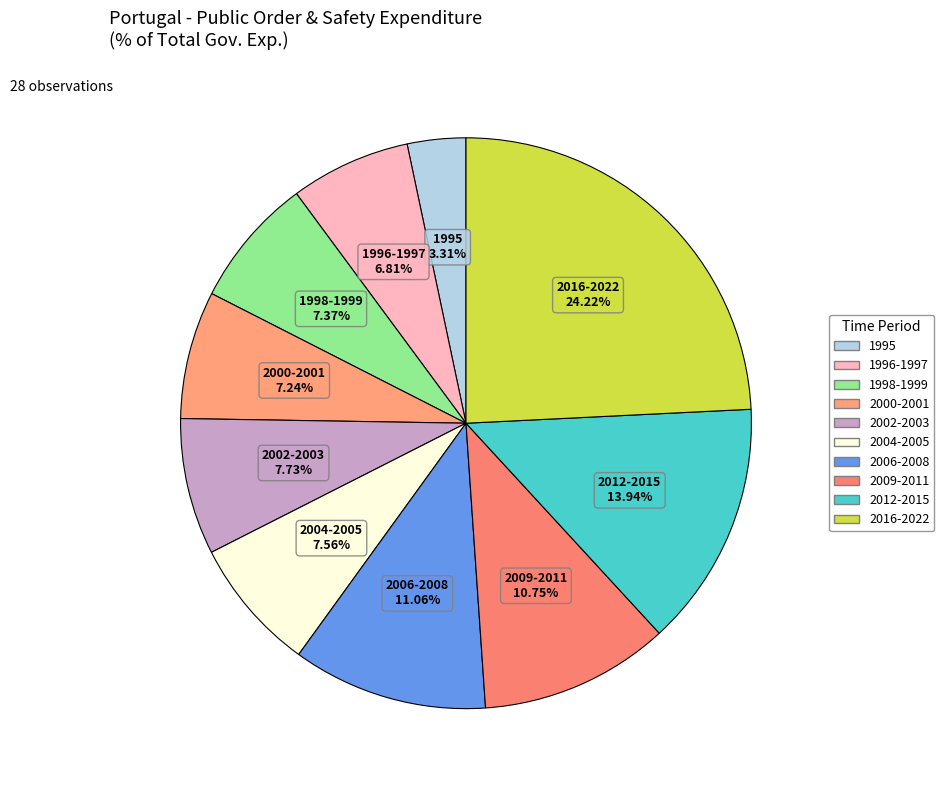

To the nearest percent, what is the average slice percentage?

10%